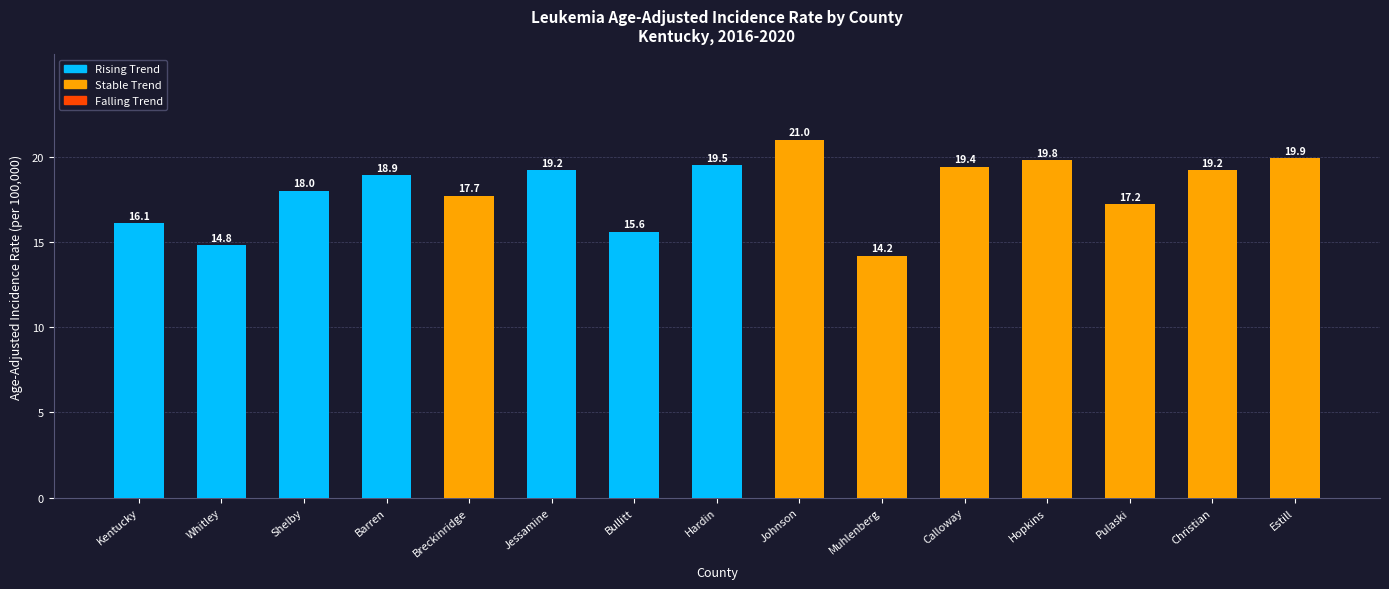

What is the label of the 11th bar from the left?

Calloway